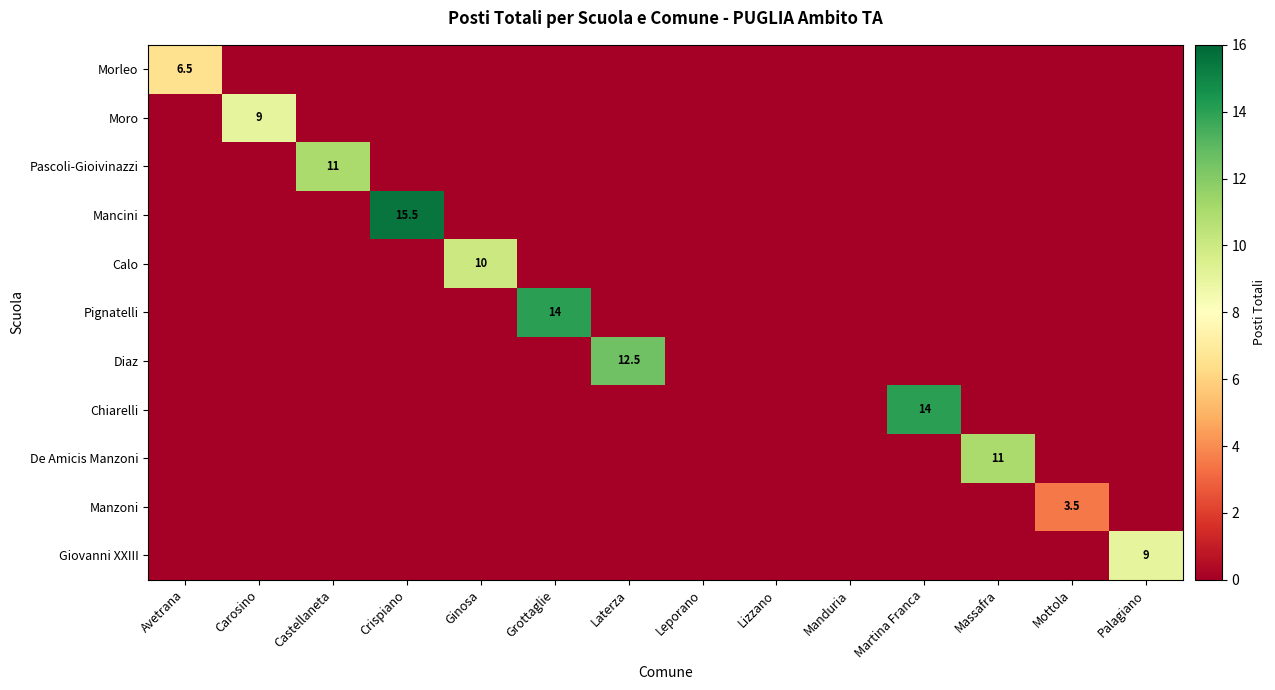

At how many categories does at least one series exceed 11?

4